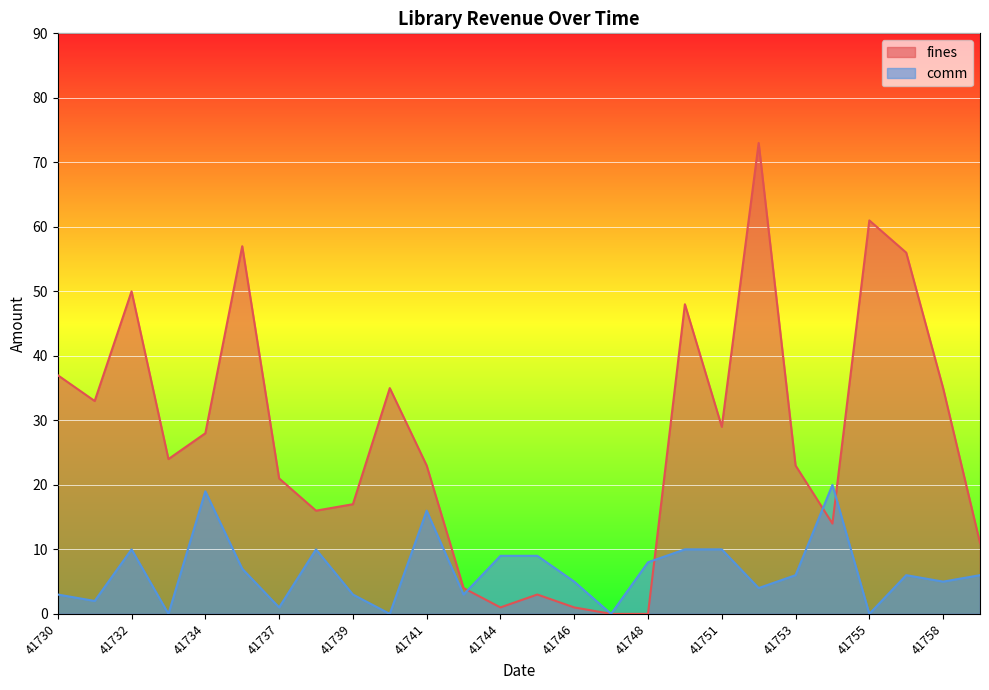

At which label does comm first exceed 6?

41732